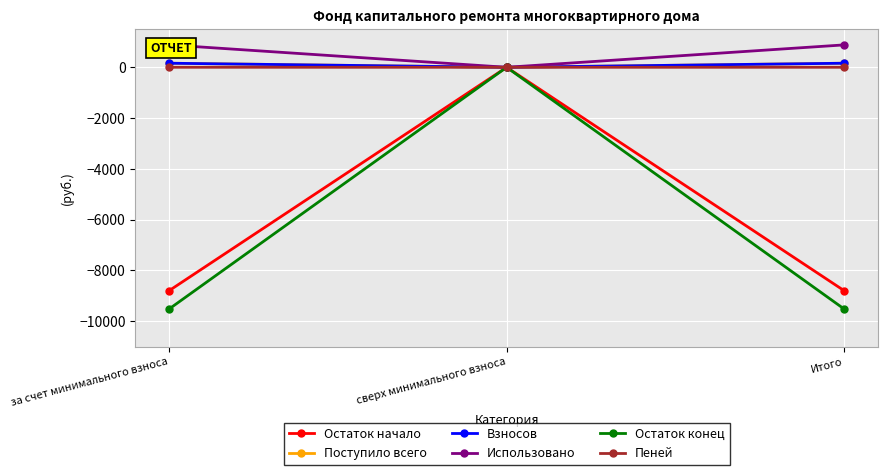

True or false: Взносов has a value of 255.4 at за счет минимального взноса.

False